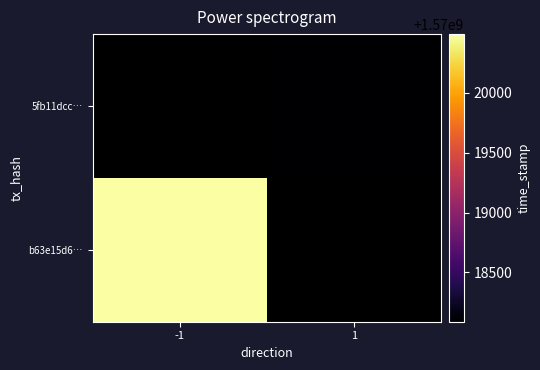

List the series in order of their overall mean, lowest first.

b63e15d6…, 5fb11dcc…